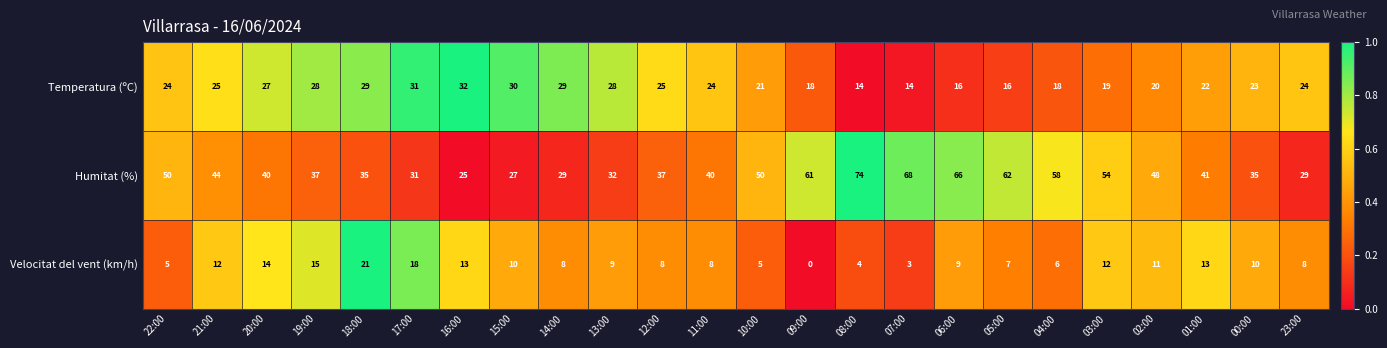

The value of Temperatura (ºC) at 13:00 is 7. True or false?

False